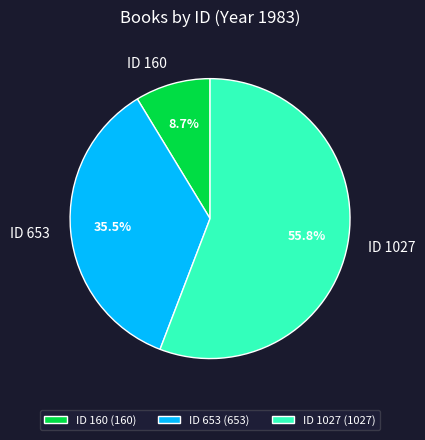

Does ID 1027 account for over 50% of the chart?

Yes